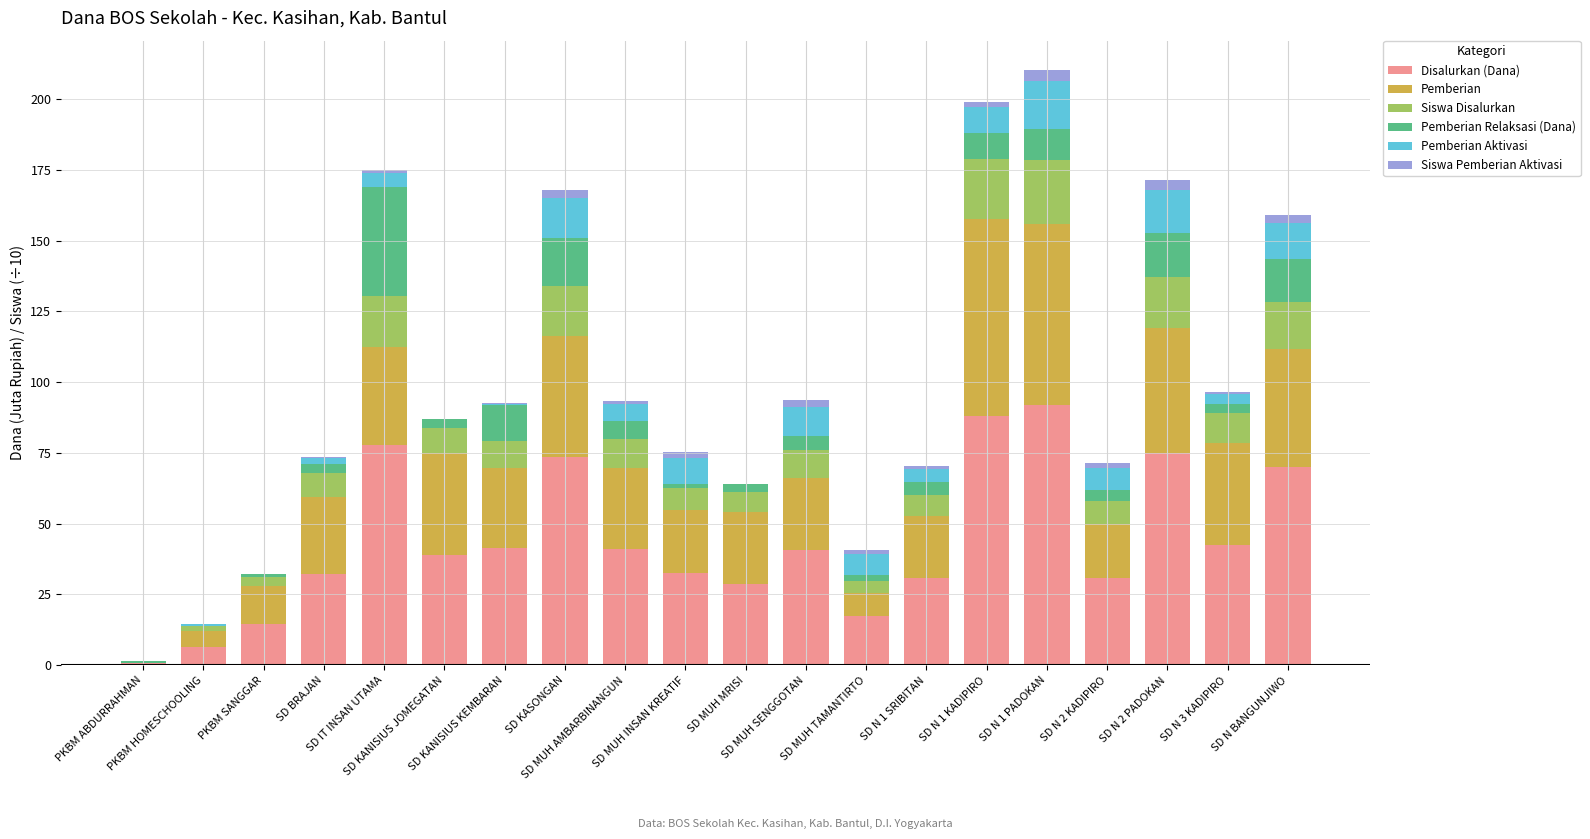

What is the maximum value for Disalurkan (Dana)?

91.8